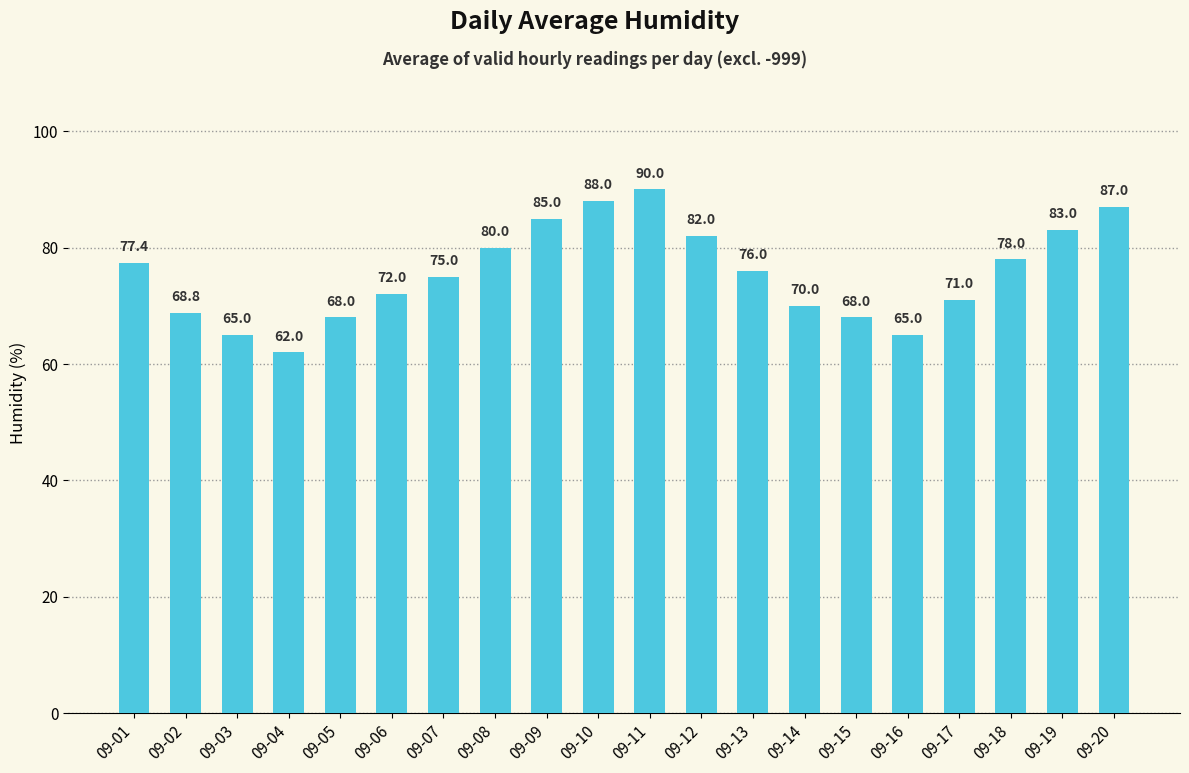

What is the approximate value at 09-10?

88.0